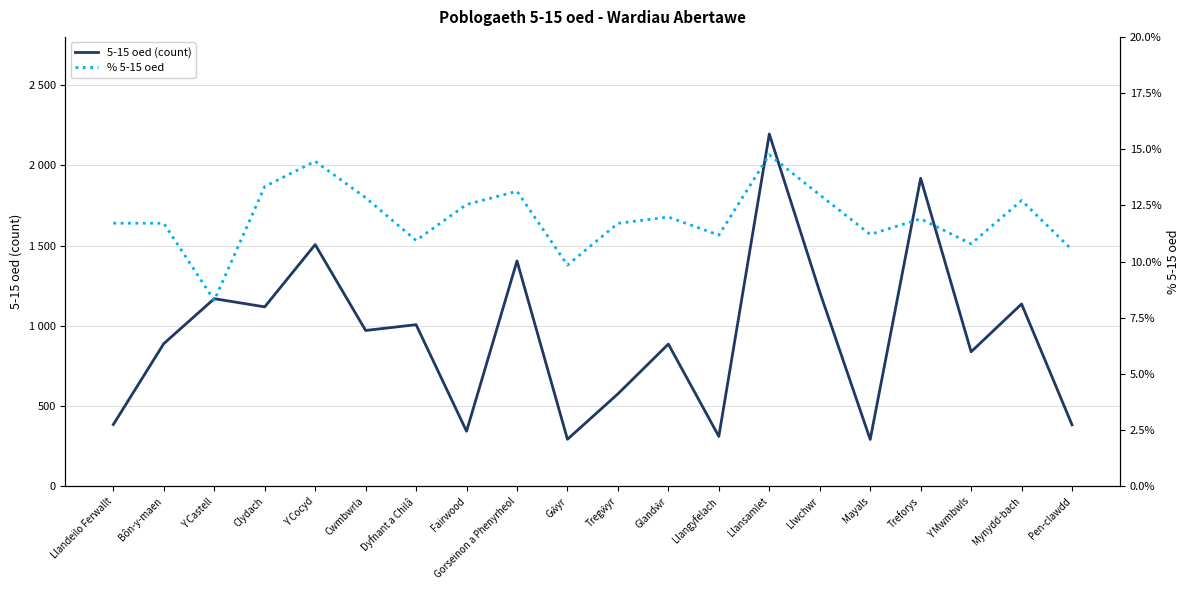

True or false: % 5-15 oed and 5-15 oed (count) intersect in this chart.

False